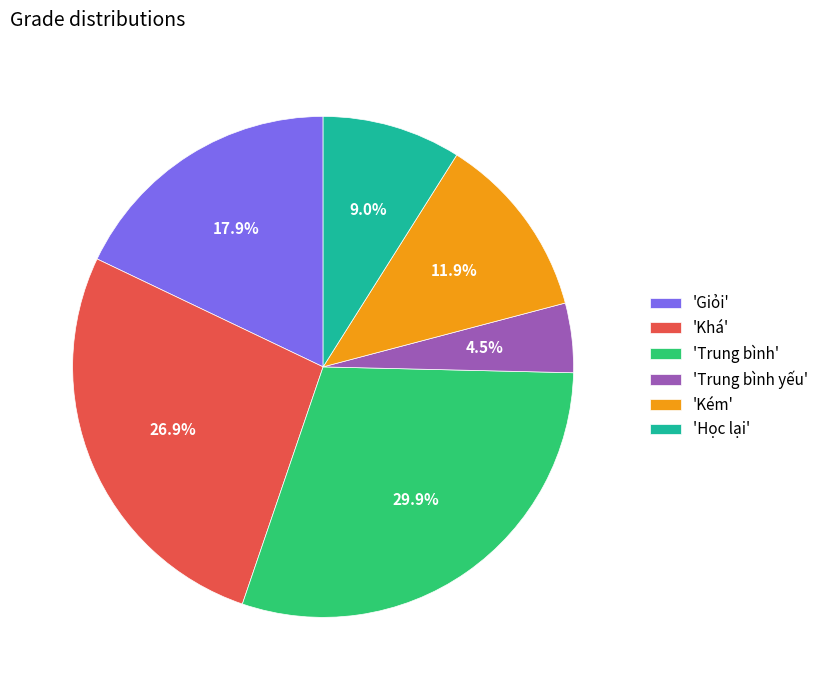

What is the largest slice in the pie chart?

'Trung bình'